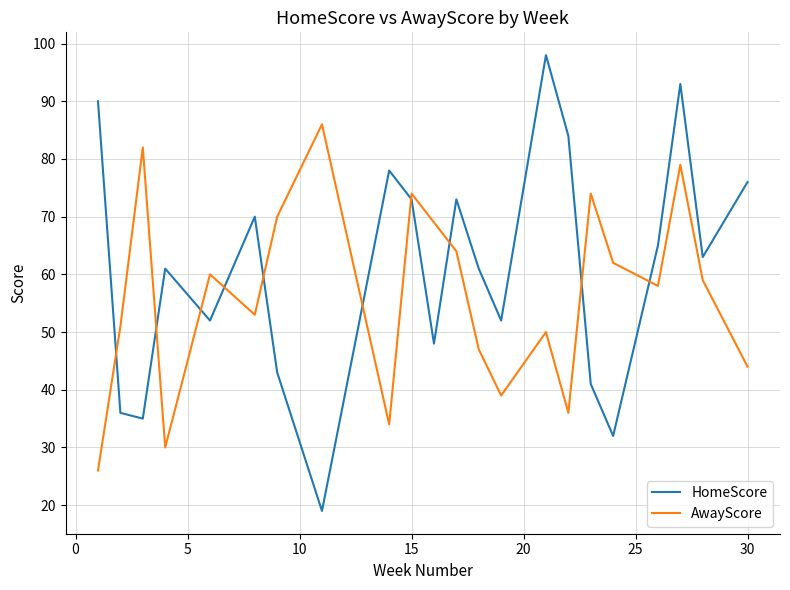

True or false: HomeScore and AwayScore cross at least once.

True